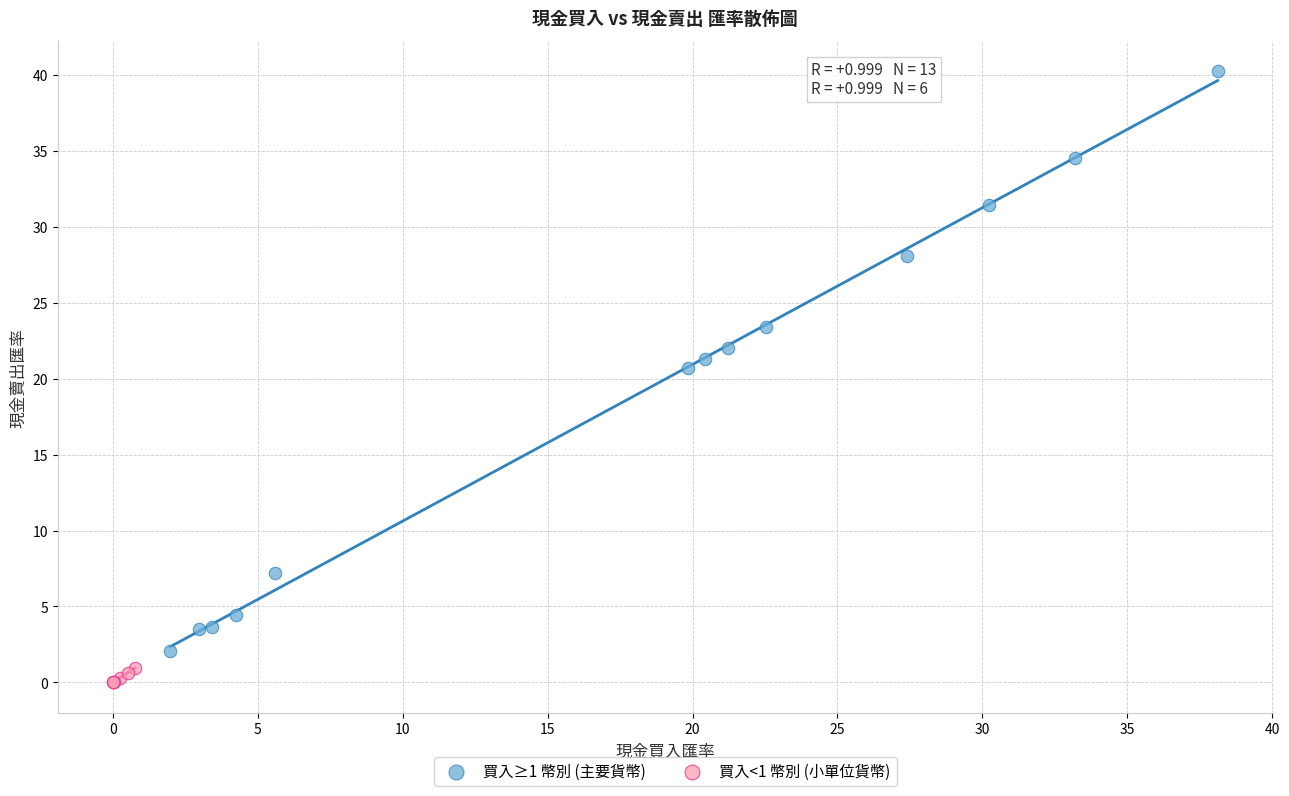

Which series has the widest spread of Y values?

買入≥1 幣別 (主要貨幣)